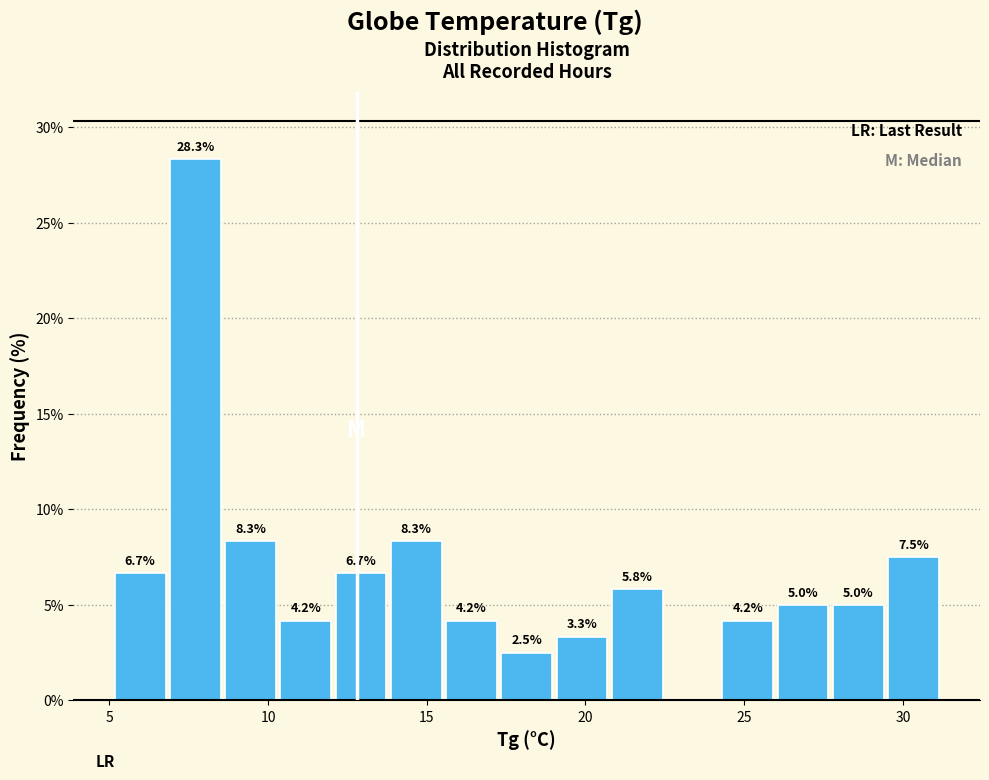

Read against the x-axis, roughly where is the centre of the tallest bar?

7.5